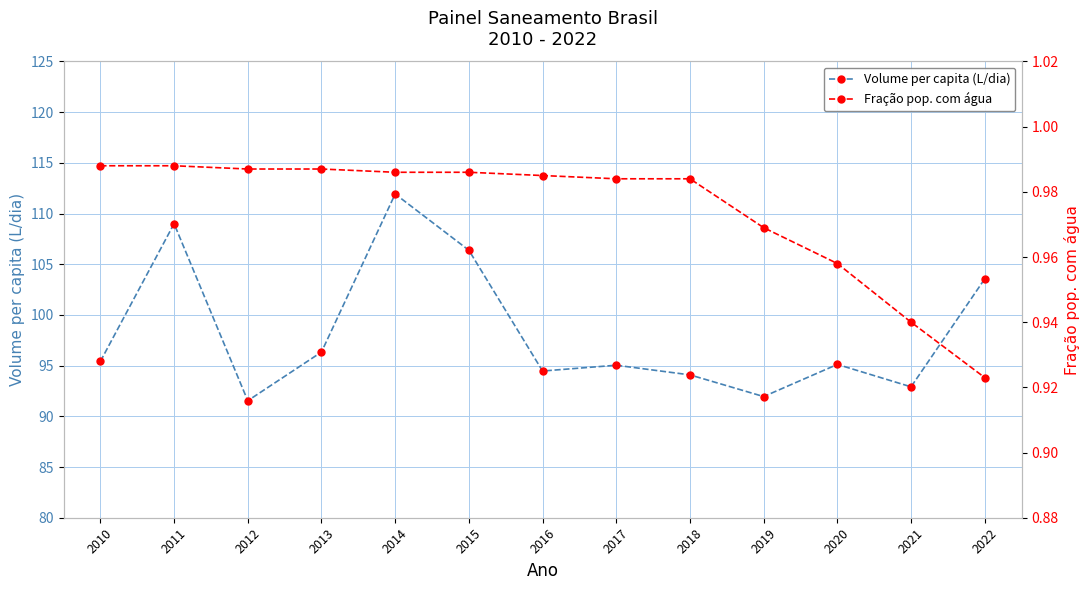

True or false: Fração pop. com água and Volume per capita (L/dia) cross at least once.

False